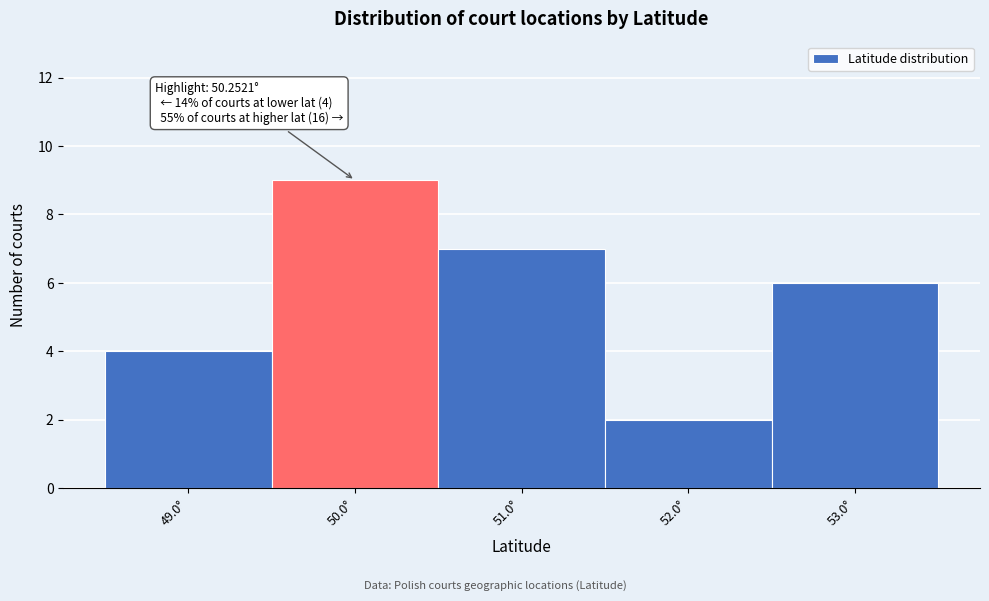

Reading right to left, list all the values displayed in this chart.

53.0°=6	52.0°=2	51.0°=7	50.0°=9	49.0°=4